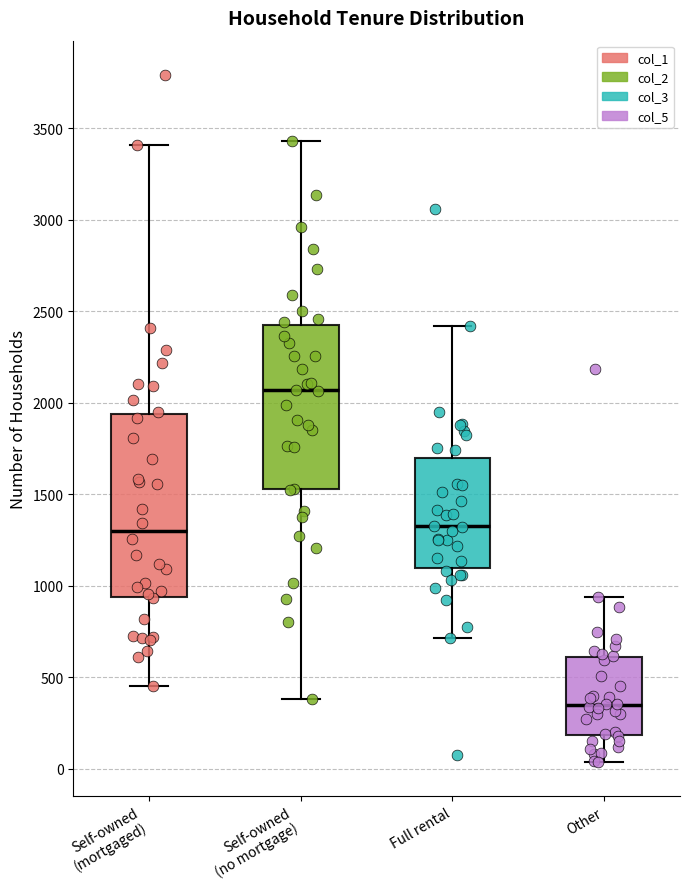

Which box is the tallest, from its lower edge to its upper edge?

Self-owned (mortgaged)